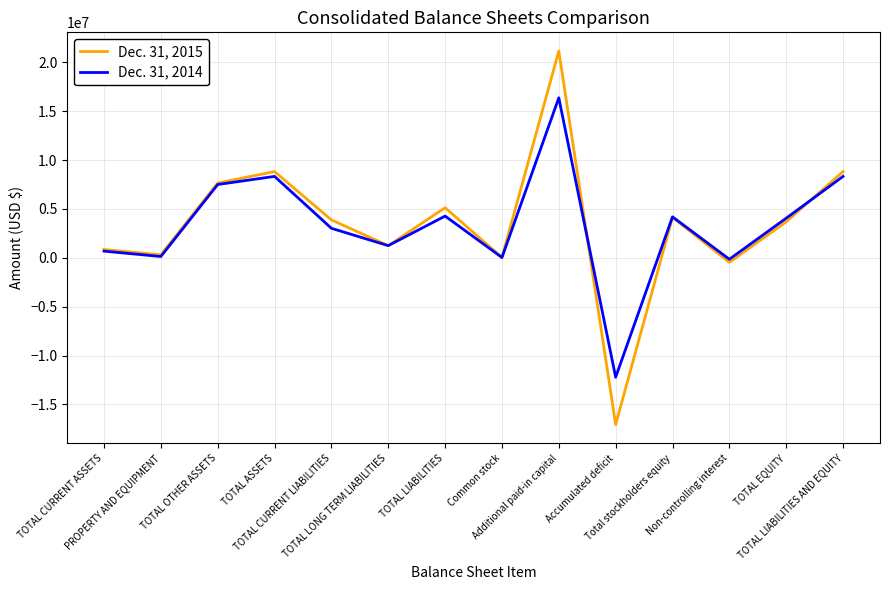

What is the maximum value shown in the chart?

21160997